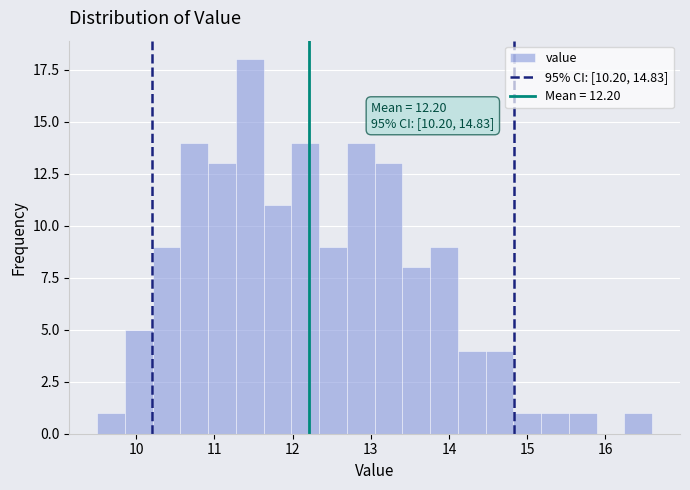

Read against the x-axis, roughly where is the centre of the tallest bar?

11.5